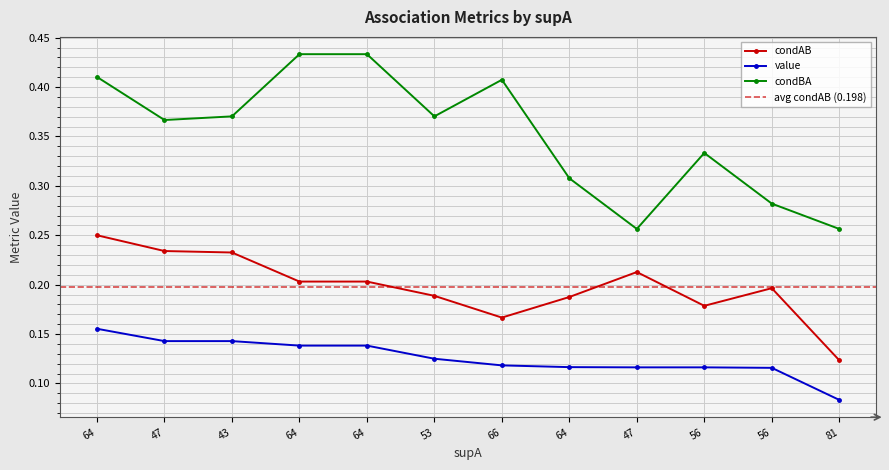

Which series changed the most between 53 and 56?

condBA